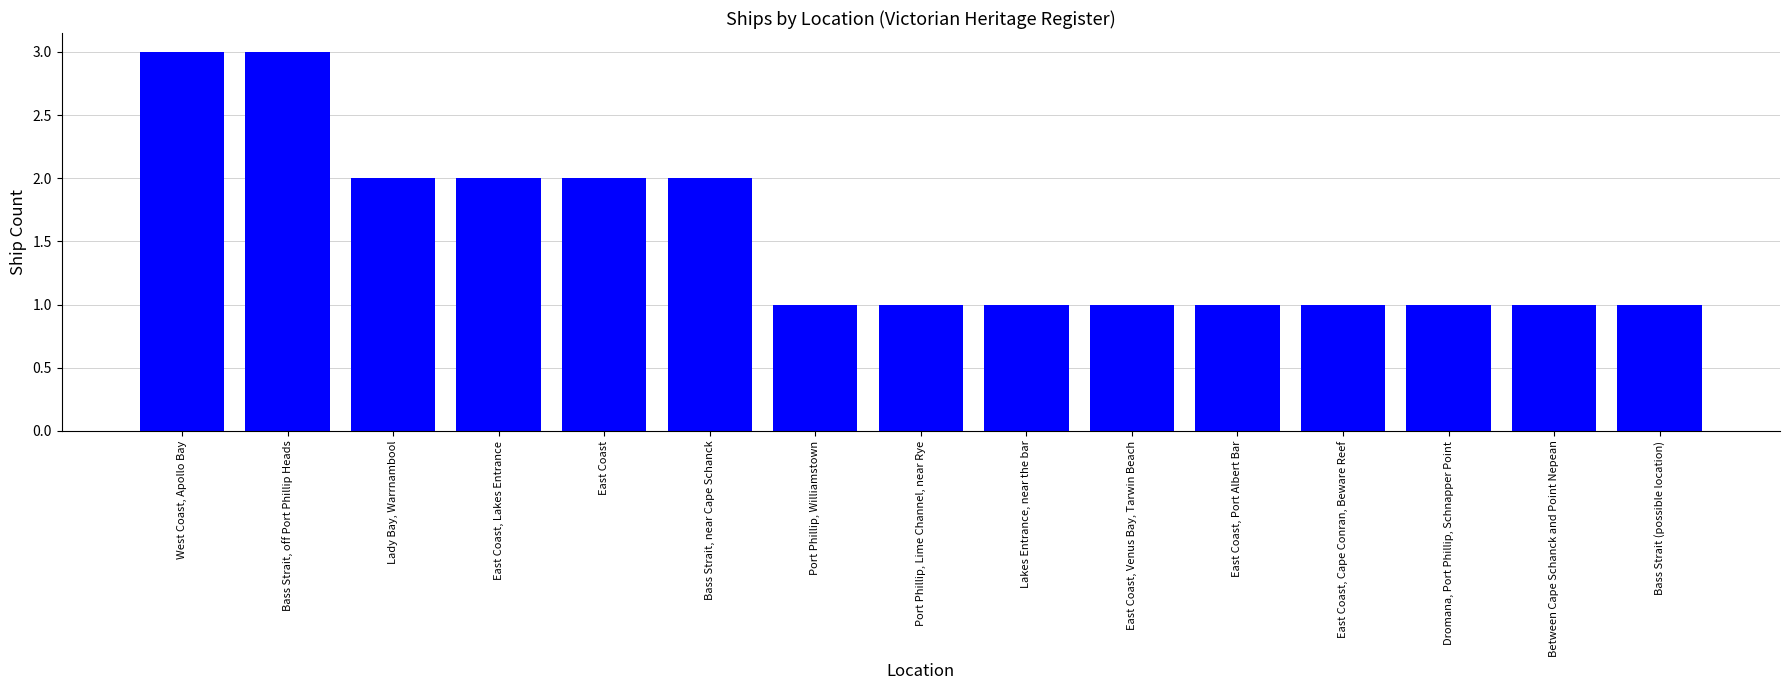

What is the maximum value shown in the chart?

3